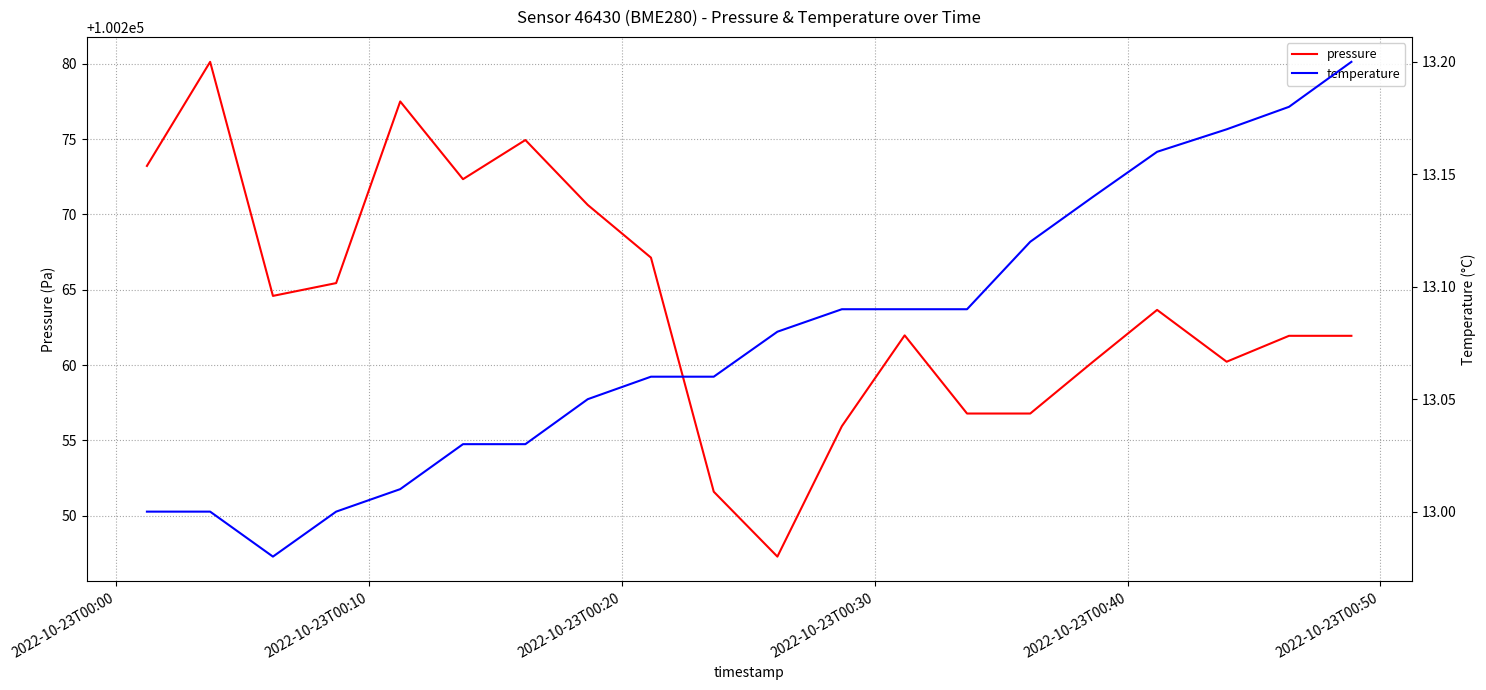

List the series in order of their overall mean, lowest first.

temperature, pressure